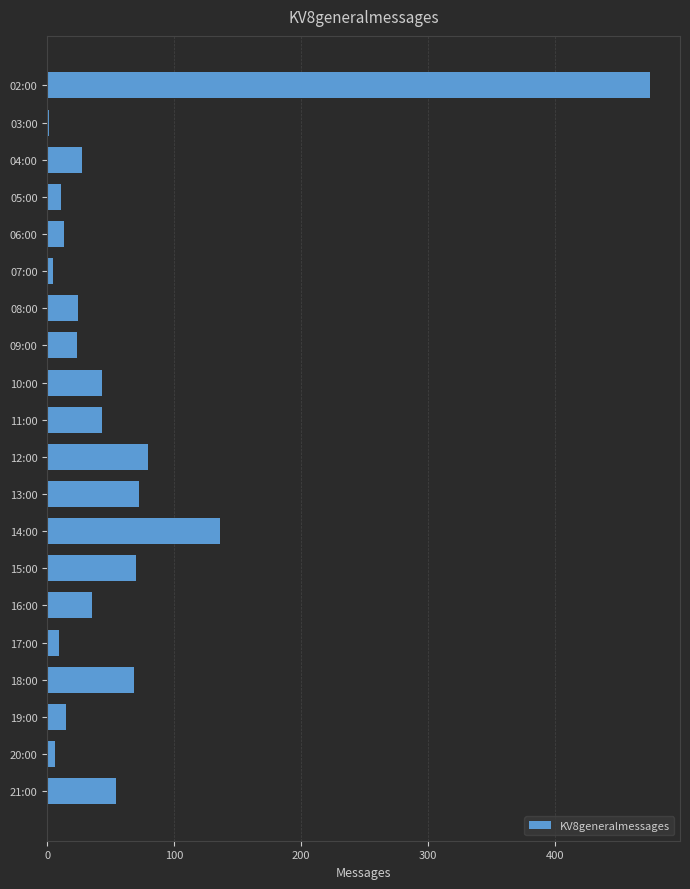

What is the greatest value displayed?

475